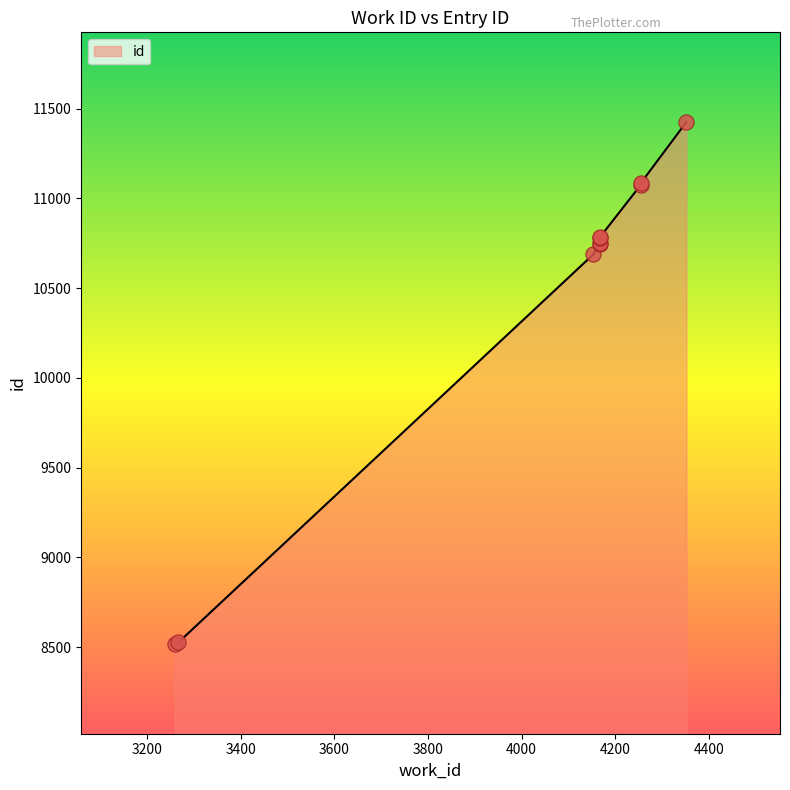

Which has a higher value, 4167 or 4167?

4167